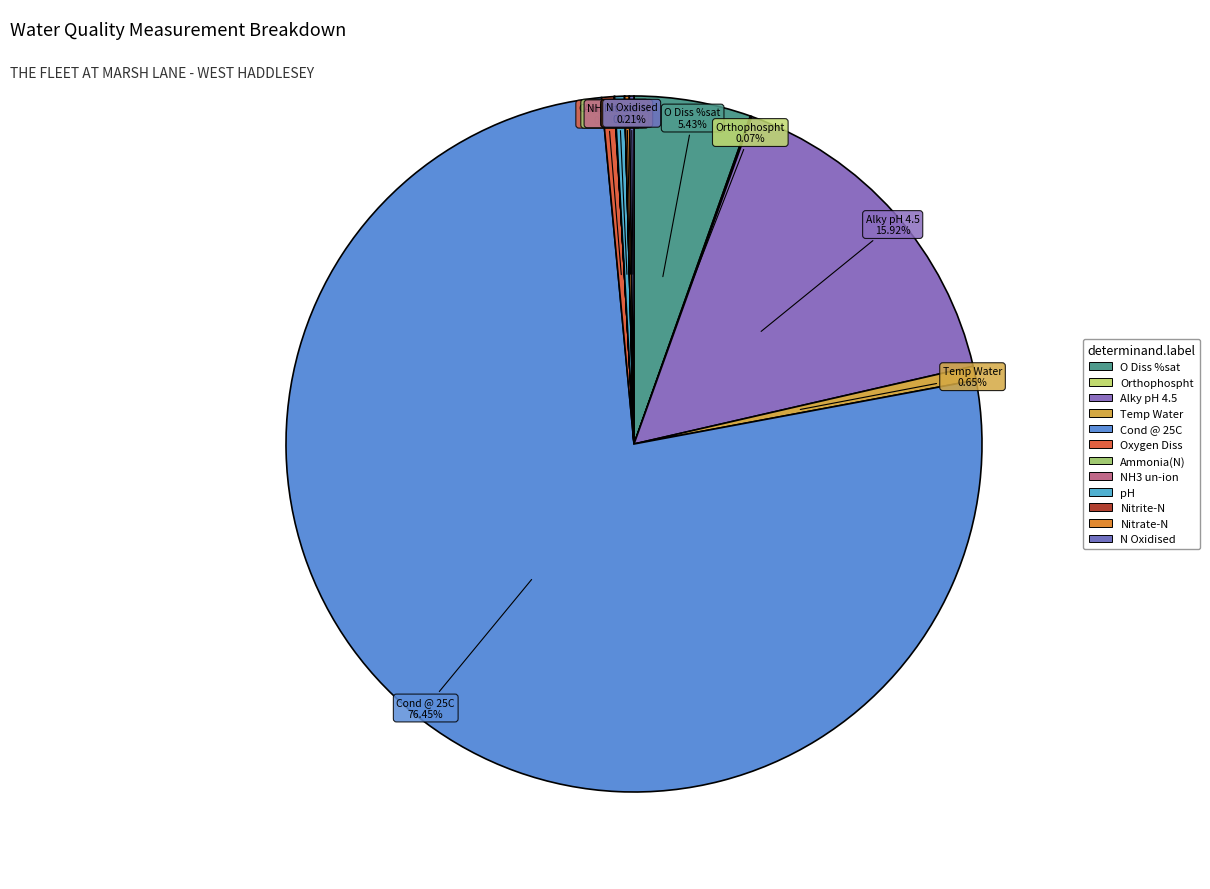

How many slices are in this pie chart?

12